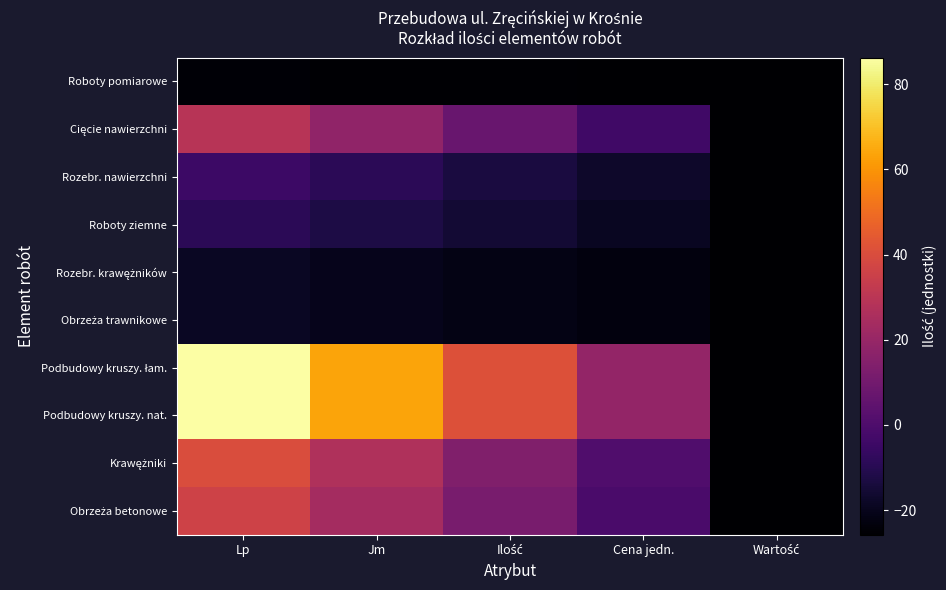

Count the number of data series in this chart.

10